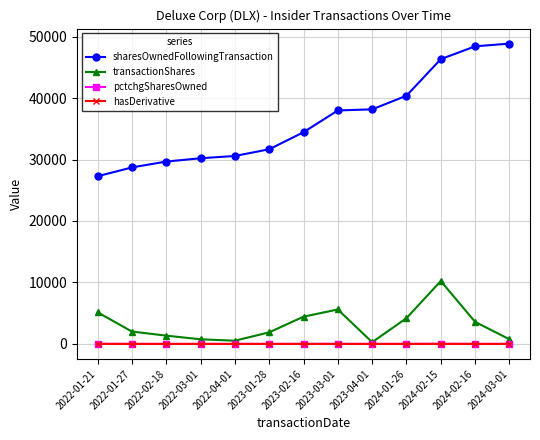

What is the total value across all series at 2022-01-21?

32448